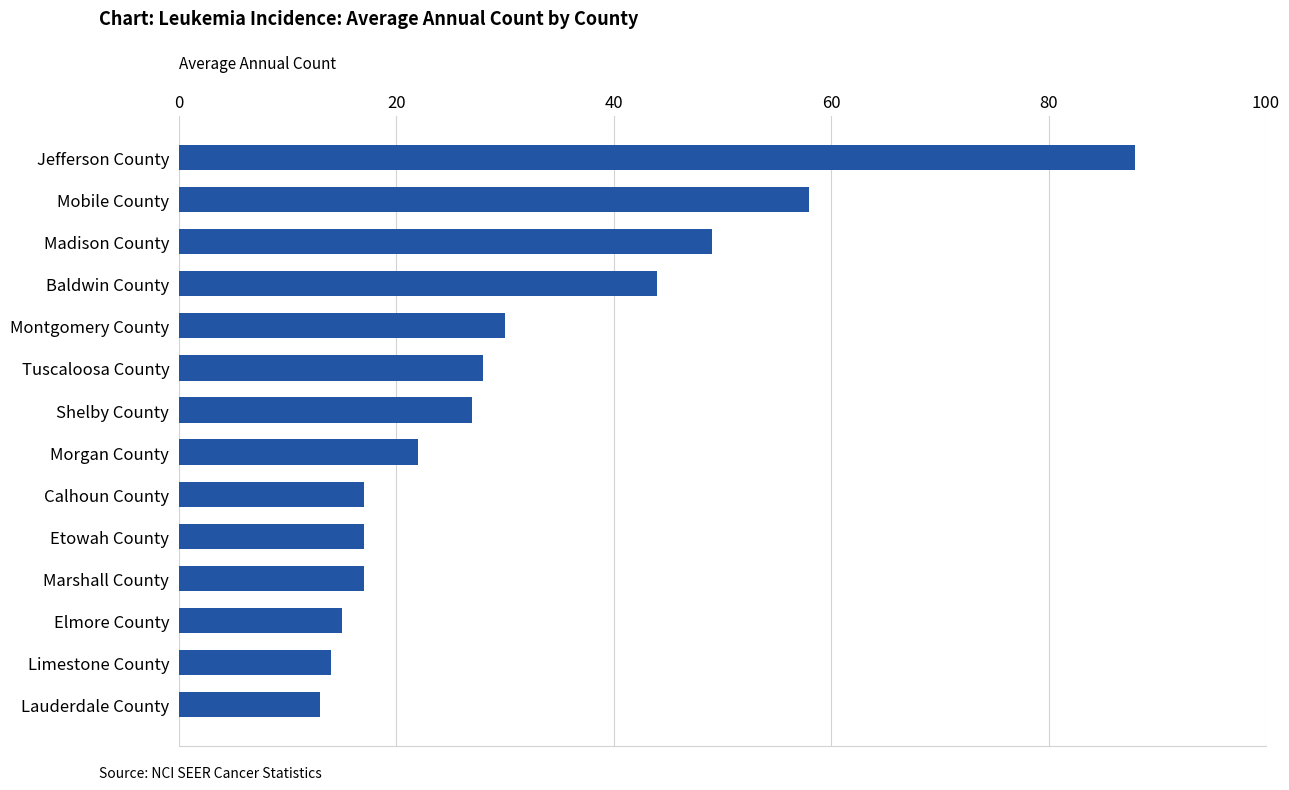

What is the sum of all values?

439